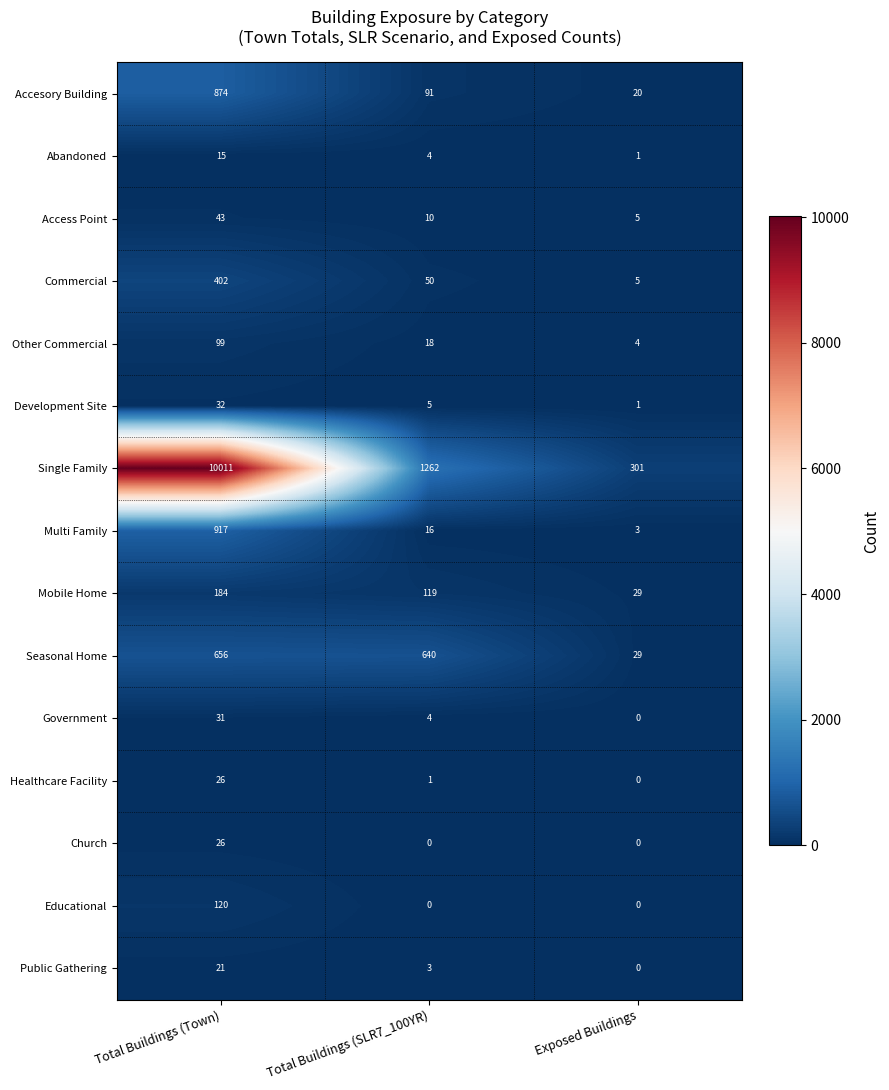

Between Total Buildings (Town) and Exposed Buildings, which series saw the biggest shift?

Single Family